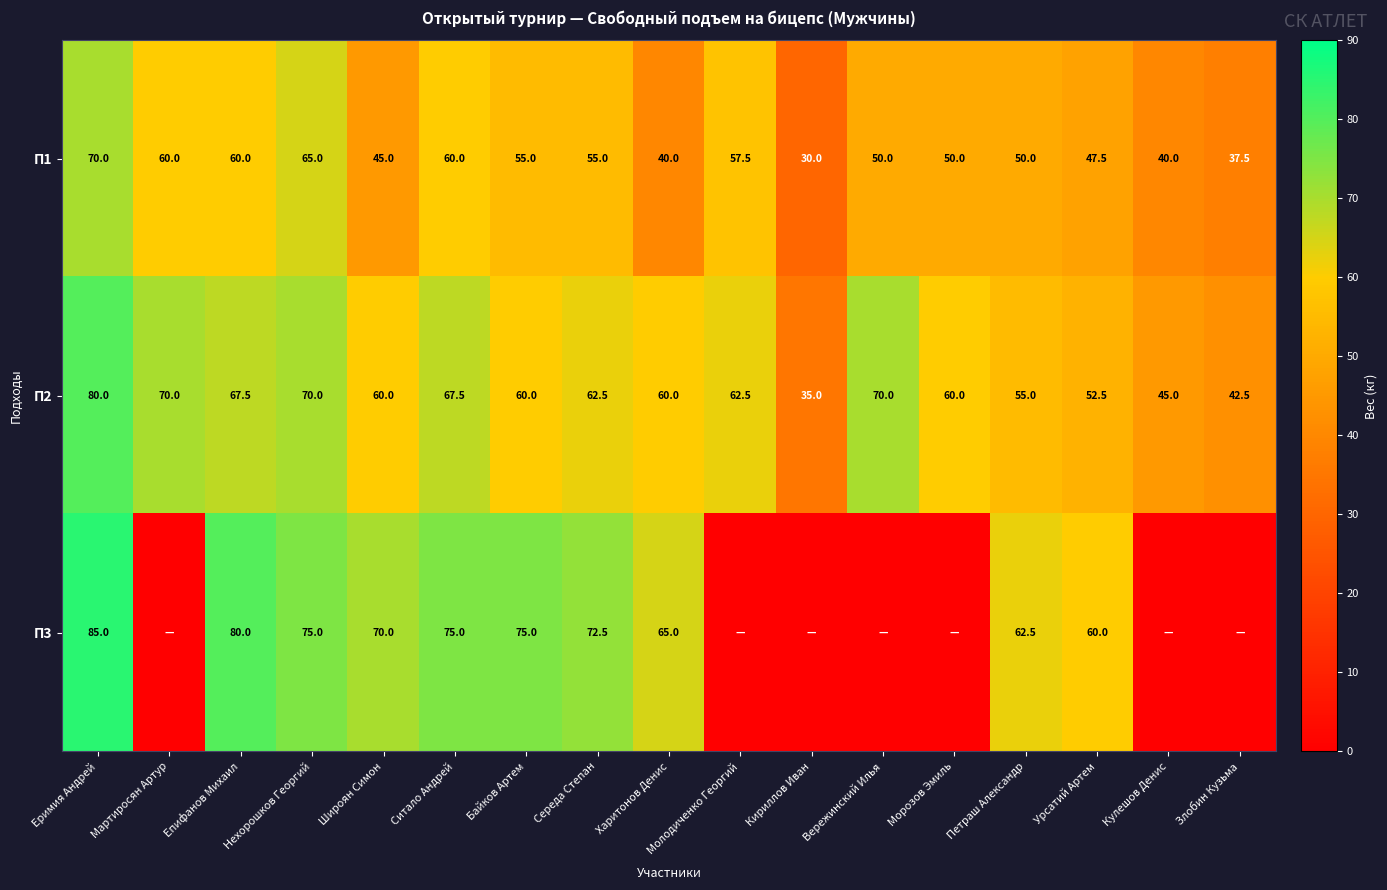

What is the highest value of the П1 series?

70.0